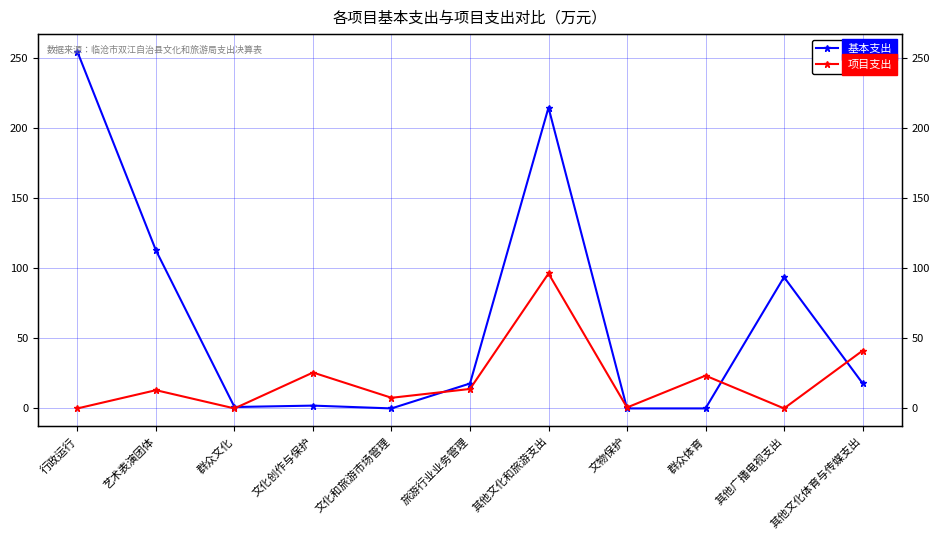

Reading left to right, extract all data points from this chart.

基本支出: 行政运行=254.2	艺术表演团体=112.7	群众文化=1.0	文化创作与保护=2.0	文化和旅游市场管理=0.0	旅游行业业务管理=17.8	其他文化和旅游支出=214.6	文物保护=0.0	群众体育=0.0	其他广播电视支出=93.7	其他文化体育与传媒支出=18.0
项目支出: 行政运行=0.0	艺术表演团体=13.0	群众文化=0.0	文化创作与保护=25.6	文化和旅游市场管理=7.6	旅游行业业务管理=13.9	其他文化和旅游支出=96.2	文物保护=0.7	群众体育=23.4	其他广播电视支出=0.0	其他文化体育与传媒支出=41.1